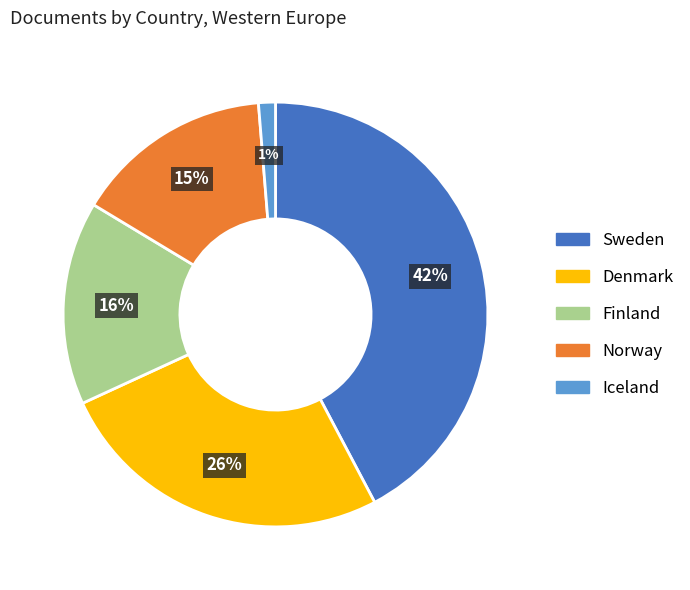

Count the number of slices in the pie.

5